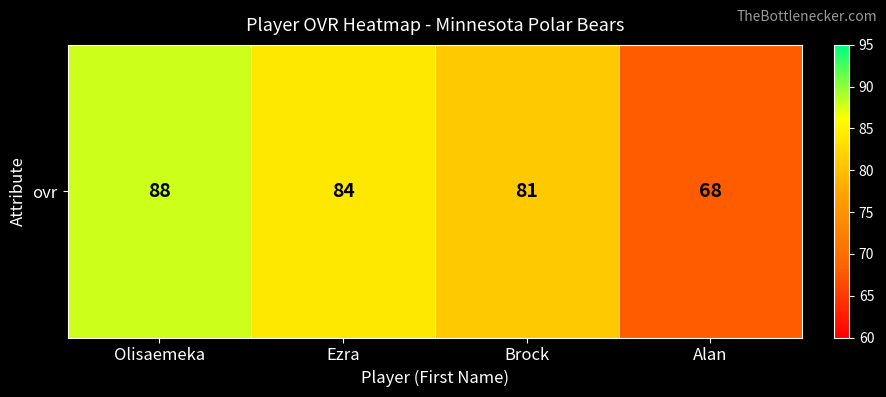

What is the greatest value displayed?

88